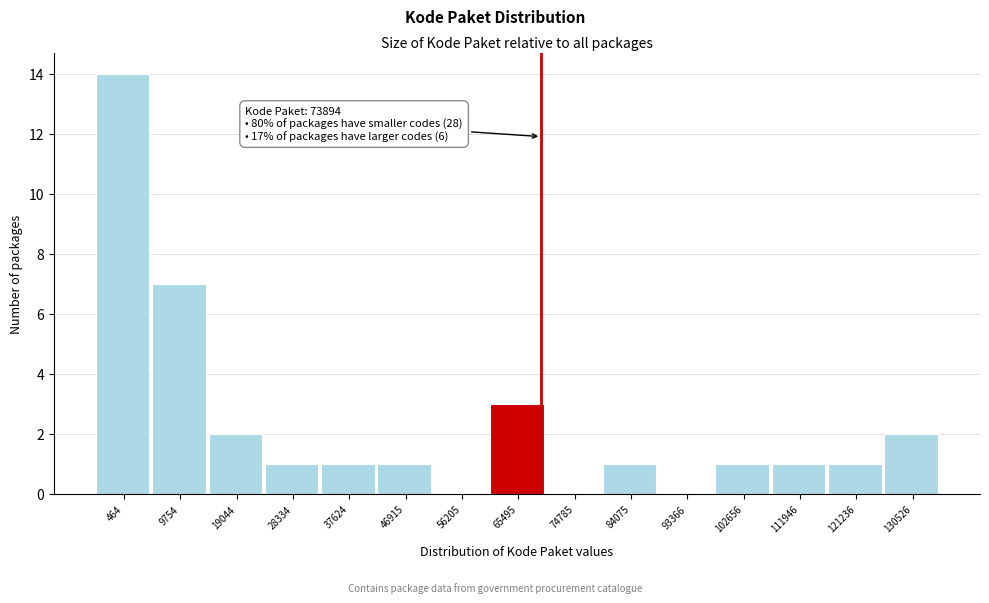

Reading right to left, extract all data points from this chart.

130526=2	121236=1	111946=1	102656=1	93366=0	84075=1	74785=0	65495=3	56205=0	46915=1	37624=1	28334=1	19044=2	9754=7	464=14